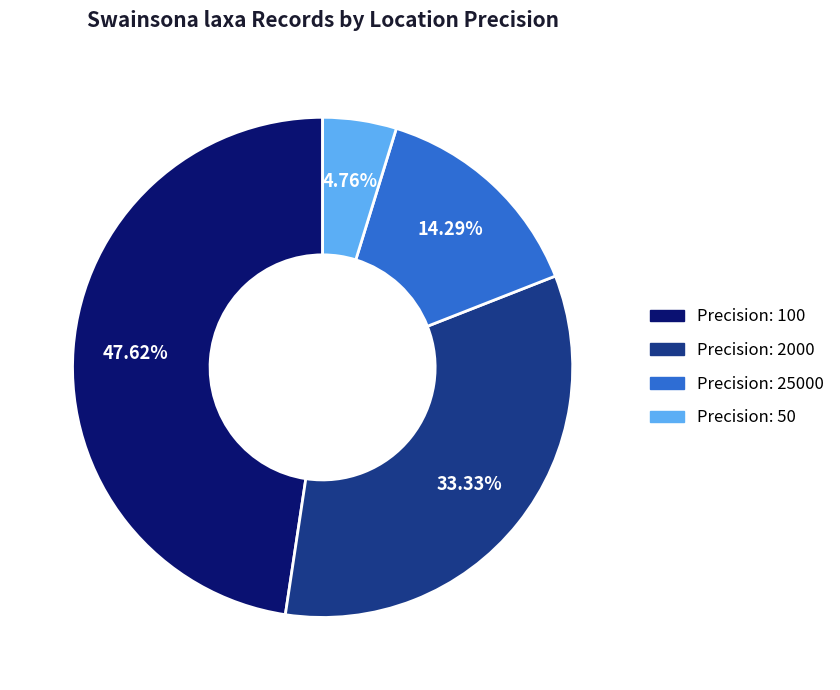

Is there any slice that represents more than half of the pie?

No